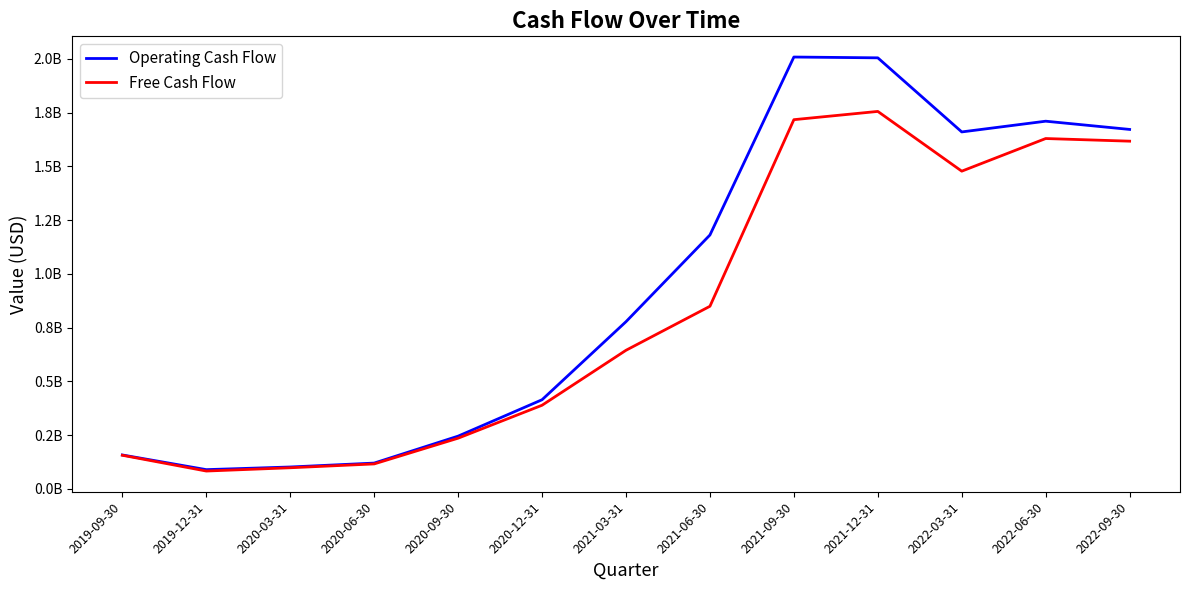

What is the total value across all series at 2022-09-30?

3288600000